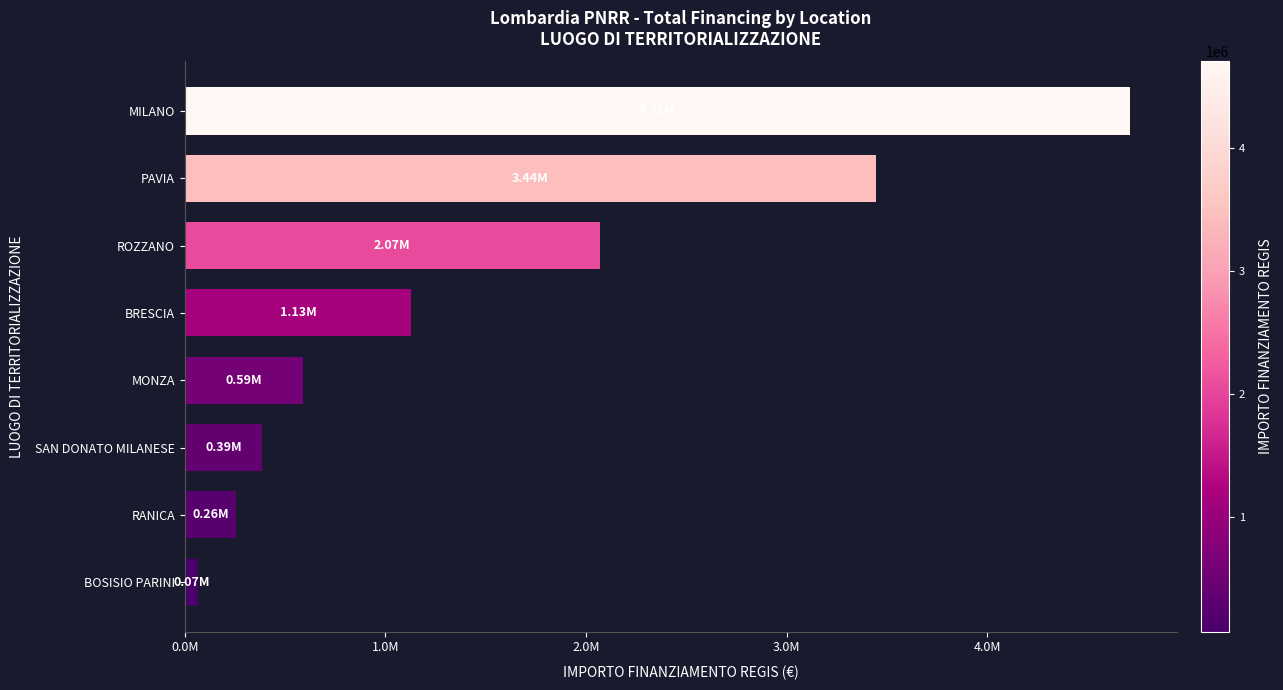

Are the bars horizontal?

Yes